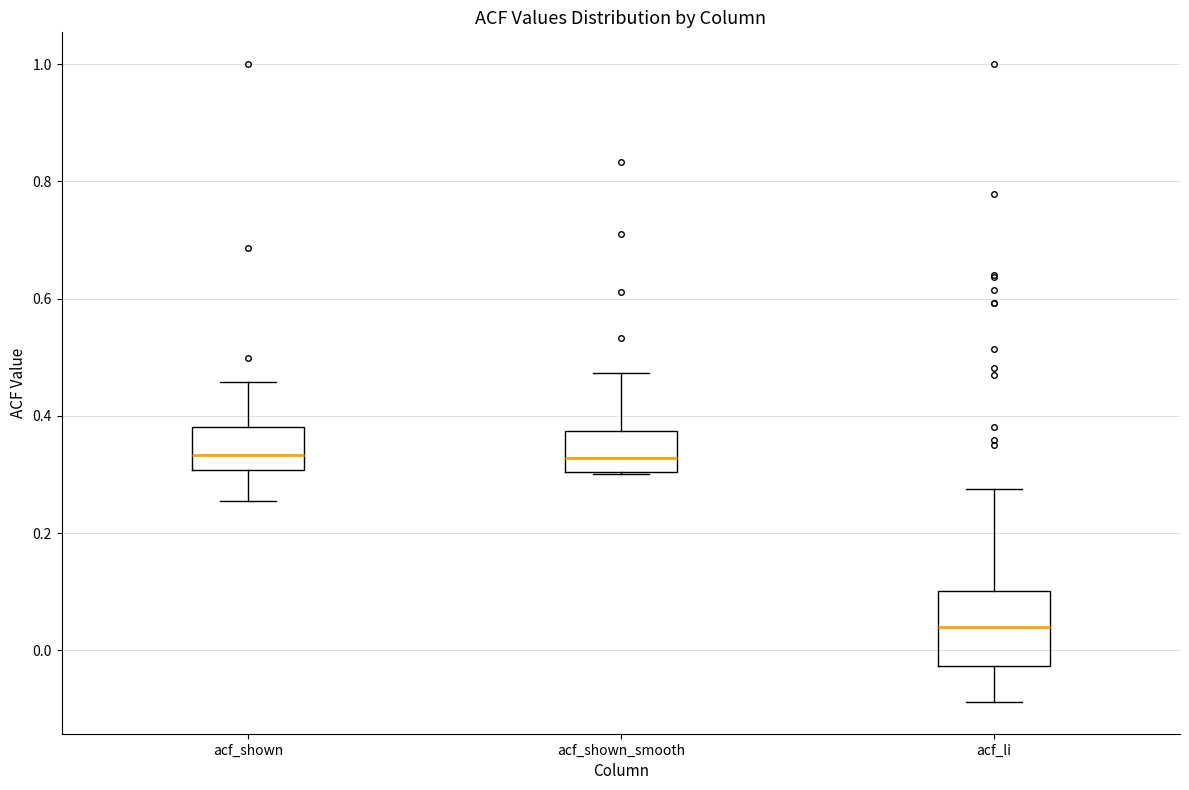

Where is the lower edge of the box for acf_li on the y-axis? The values are not printed on the chart, so give them approximately, as read against the axis.

-0.02